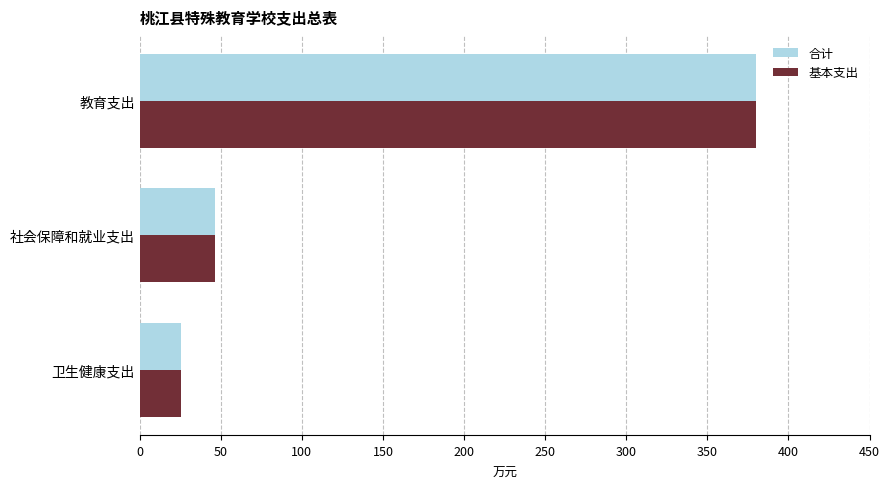

At which category is the sum across all series the highest?

教育支出